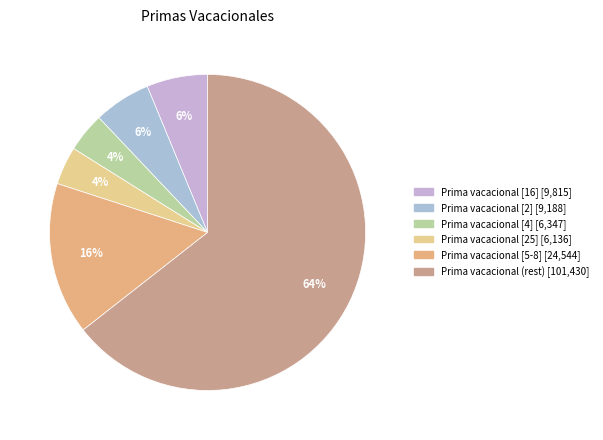

How many slices are in this pie chart?

6